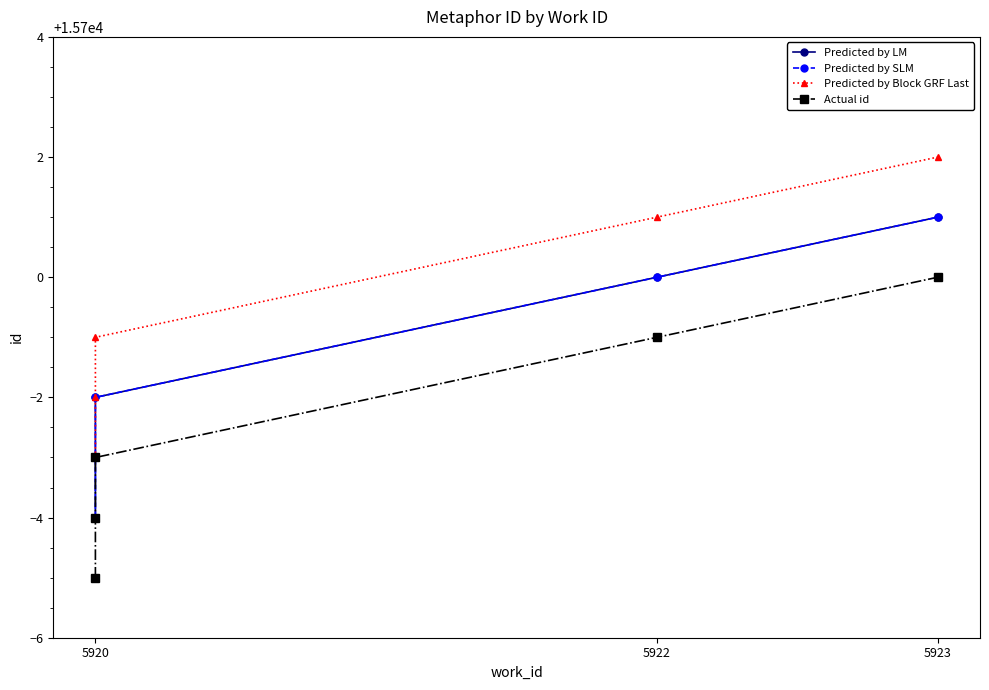

Which series has the largest total across all categories?

Predicted by Block GRF Last